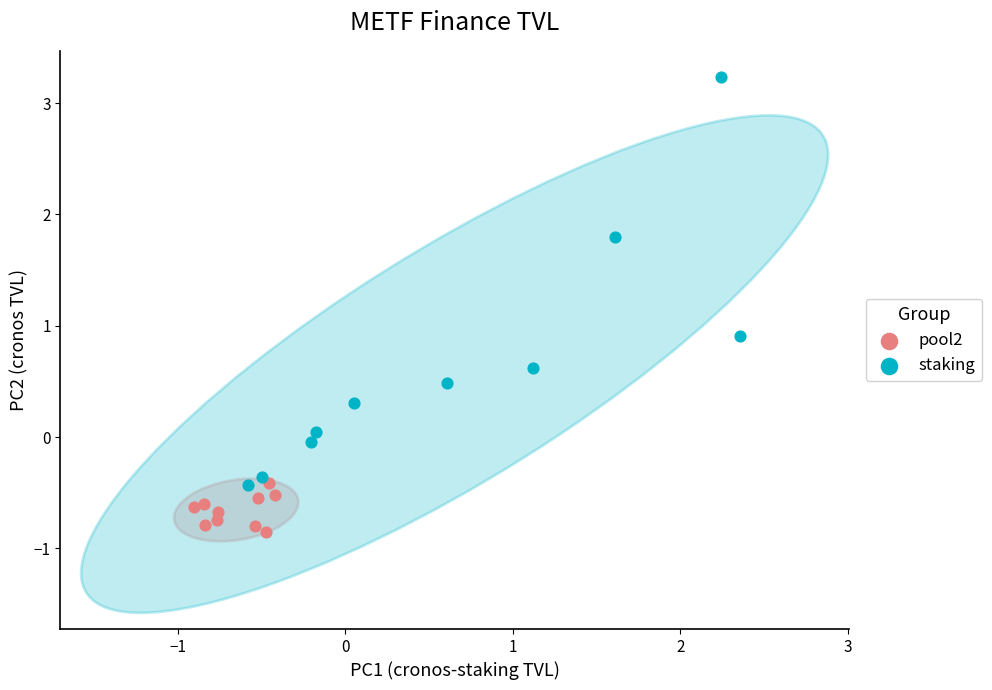

Which series reaches the minimum Y coordinate?

pool2